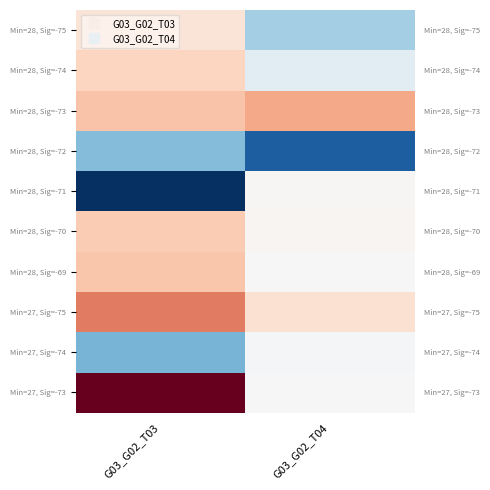

What is the minimum value shown in the chart?

5265814.5